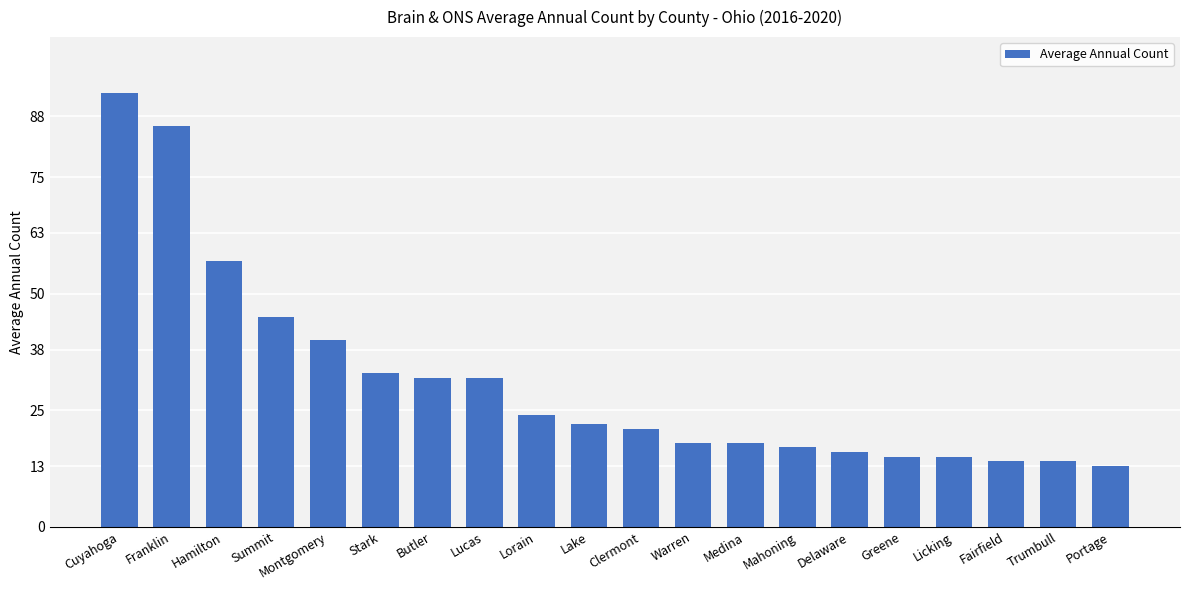

Are the bars horizontal?

No